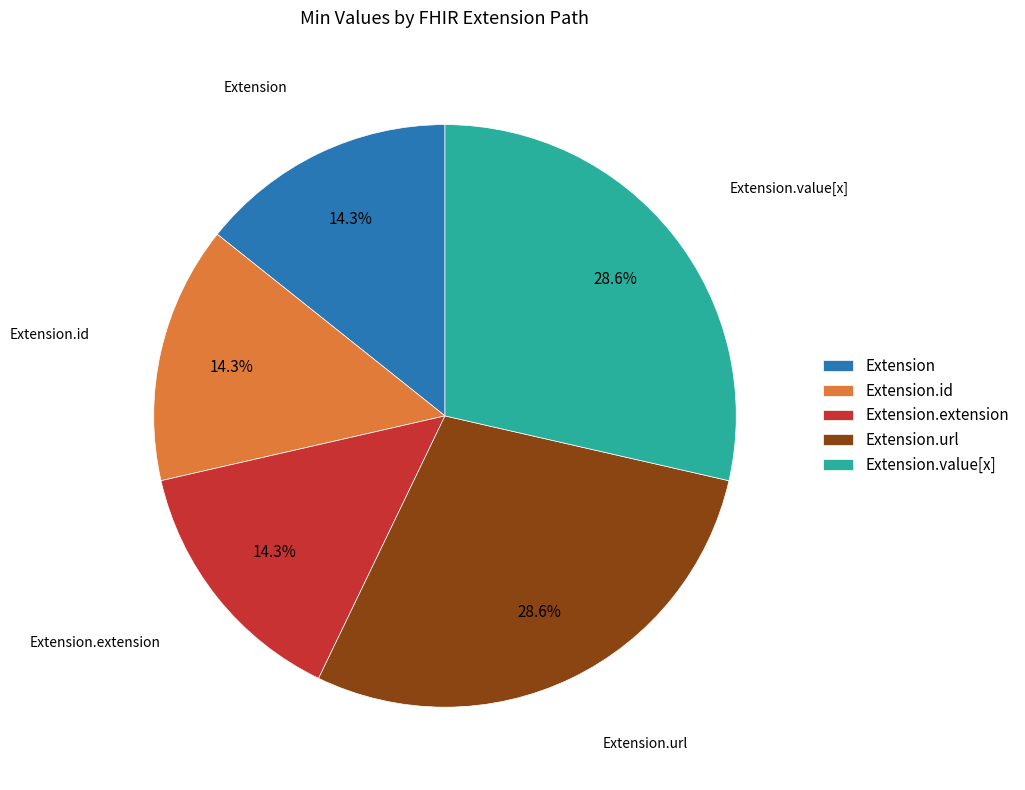

Approximately how many times larger is the value at Extension.url compared to Extension.id?

2.0